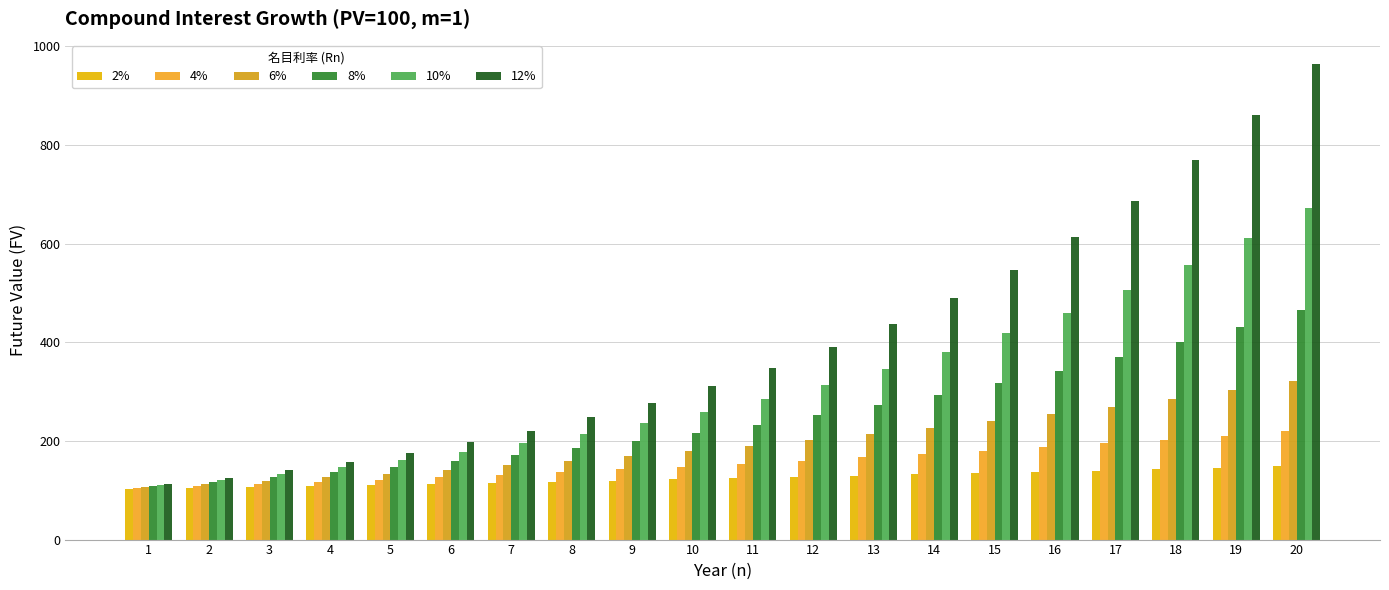

Count the number of data series in this chart.

6